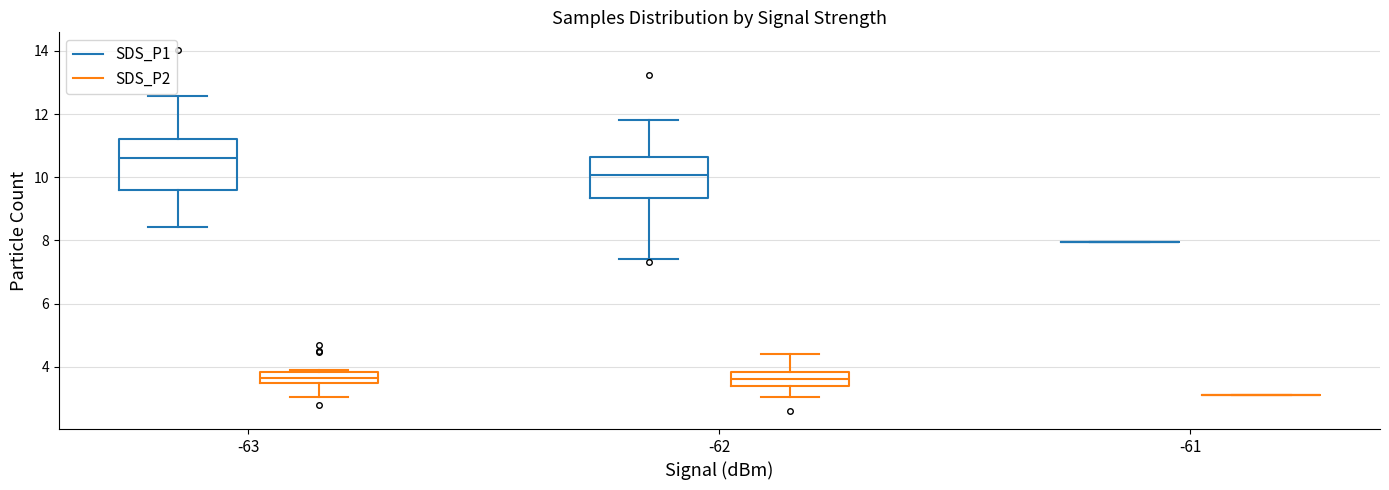

Reading left to right, read every box against the y-axis: the position of its median line, the range the box covers, and the ends of its whiskers. The values are not printed on the chart, so give them approximately, as read against the axis.

-63 (SDS_P1): median 10.6, box 9.6 to 11.2, whiskers 8.4 to 12.6
-63 (SDS_P2): median 3.6, box 3.4 to 3.8, whiskers 3.0 to 4.0
-62 (SDS_P1): median 10.0, box 9.4 to 10.6, whiskers 7.4 to 11.8
-62 (SDS_P2): median 3.6, box 3.4 to 3.8, whiskers 3.0 to 4.4
-61 (SDS_P1): box collapsed to a line at 8.0, whiskers 8.0 to 8.0
-61 (SDS_P2): box collapsed to a line at 3.2, whiskers 3.2 to 3.2